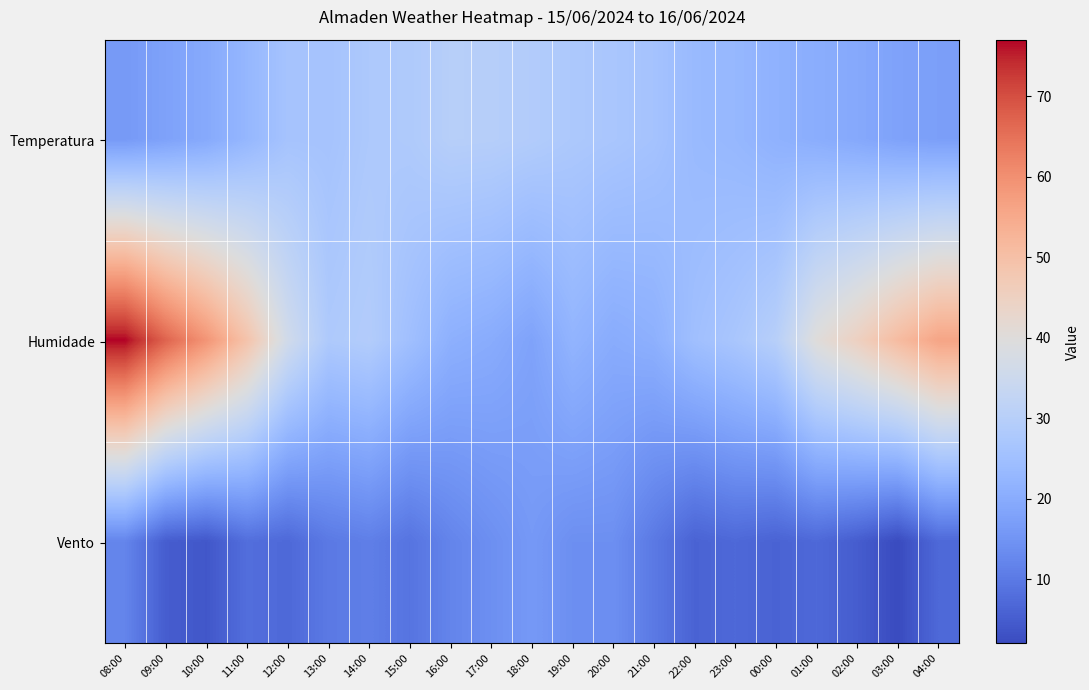

At how many categories does at least one series exceed 4?

21